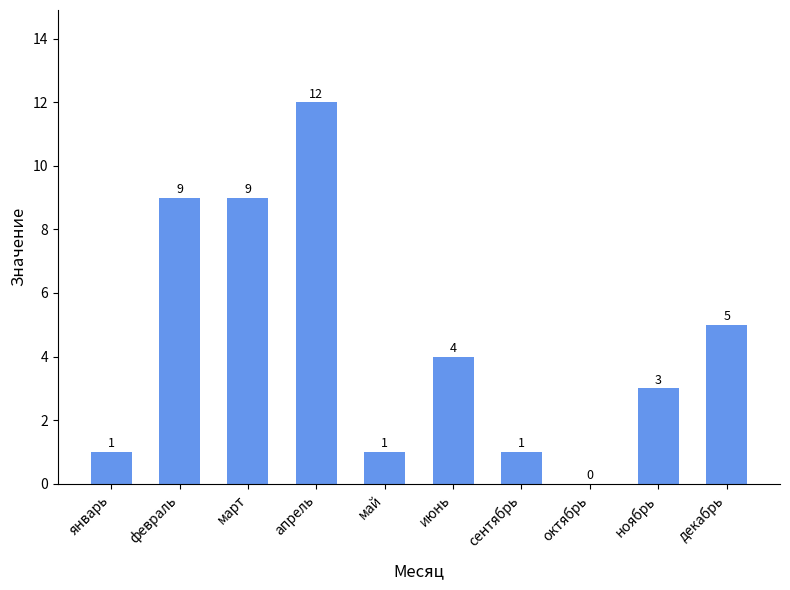

Reading left to right, transcribe all the data shown in this chart.

1	9	9	12	1	4	1	0	3	5